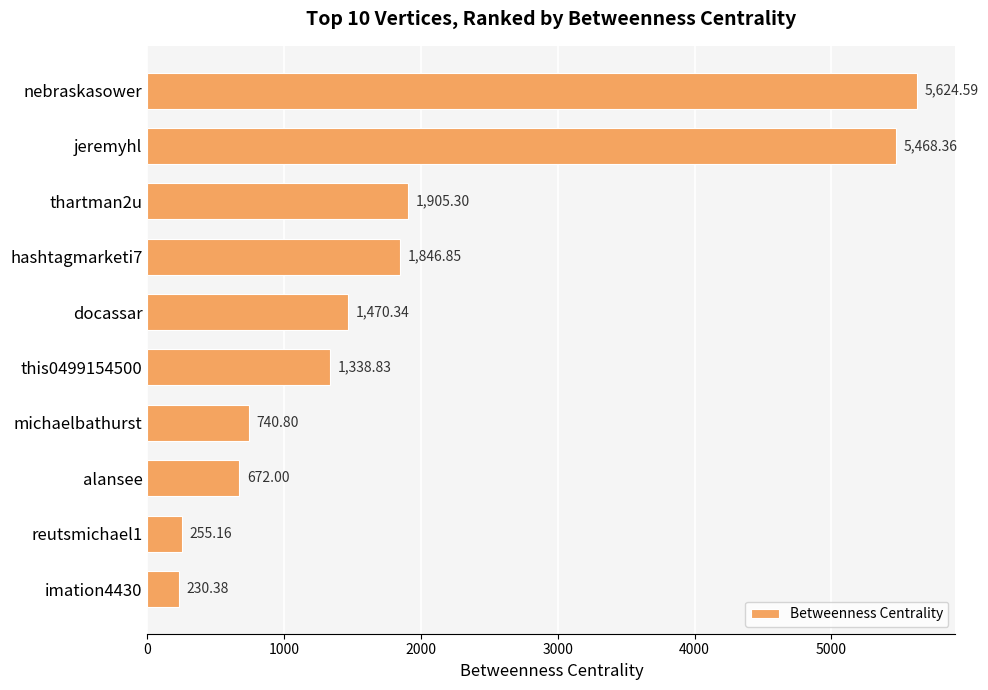

What is the change in value from alansee to imation4430?

-441.6